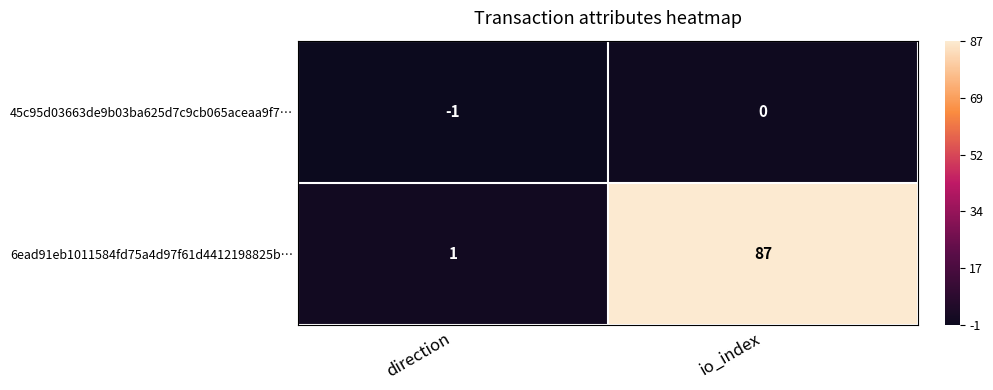

Rank the series by their average value, from lowest to highest.

45c95d03663de9b03ba625d7c9cb065aceaa9f7…, 6ead91eb1011584fd75a4d97f61d4412198825b…